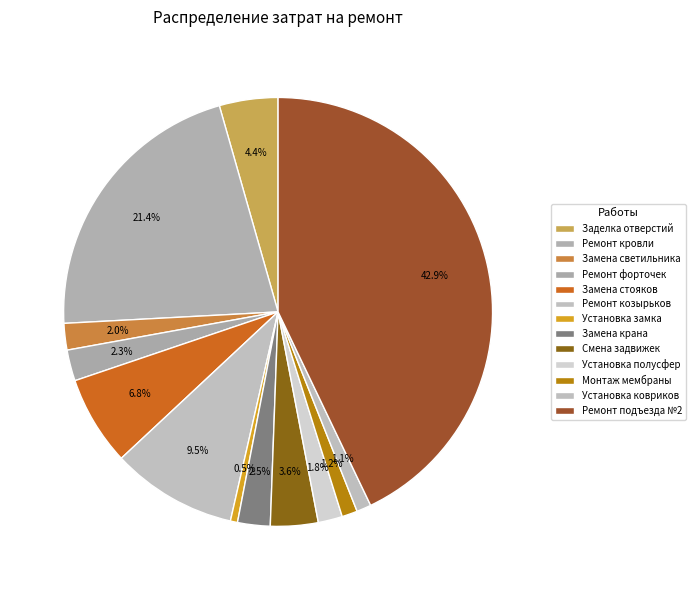

Is the sum of Установка ковриков and Монтаж мембраны greater than half?

No